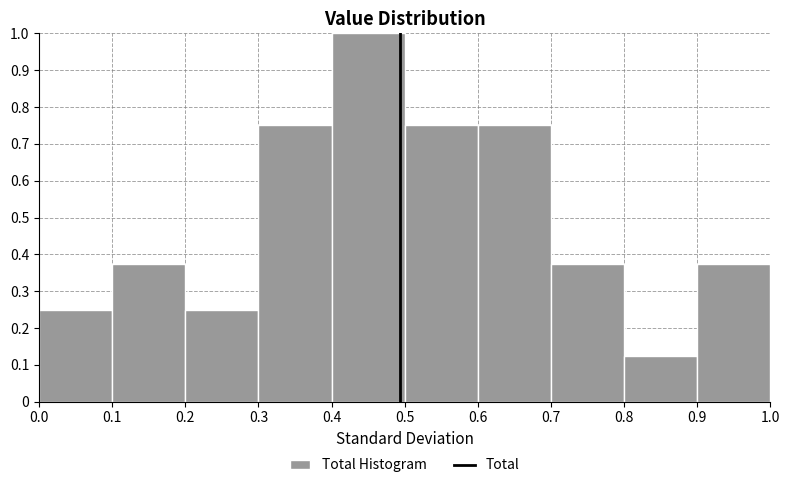

What is the height of the bar covering 0.7 to 0.8 on the x-axis? The values are not printed on the chart, so give them approximately, as read against the axis.

0.38